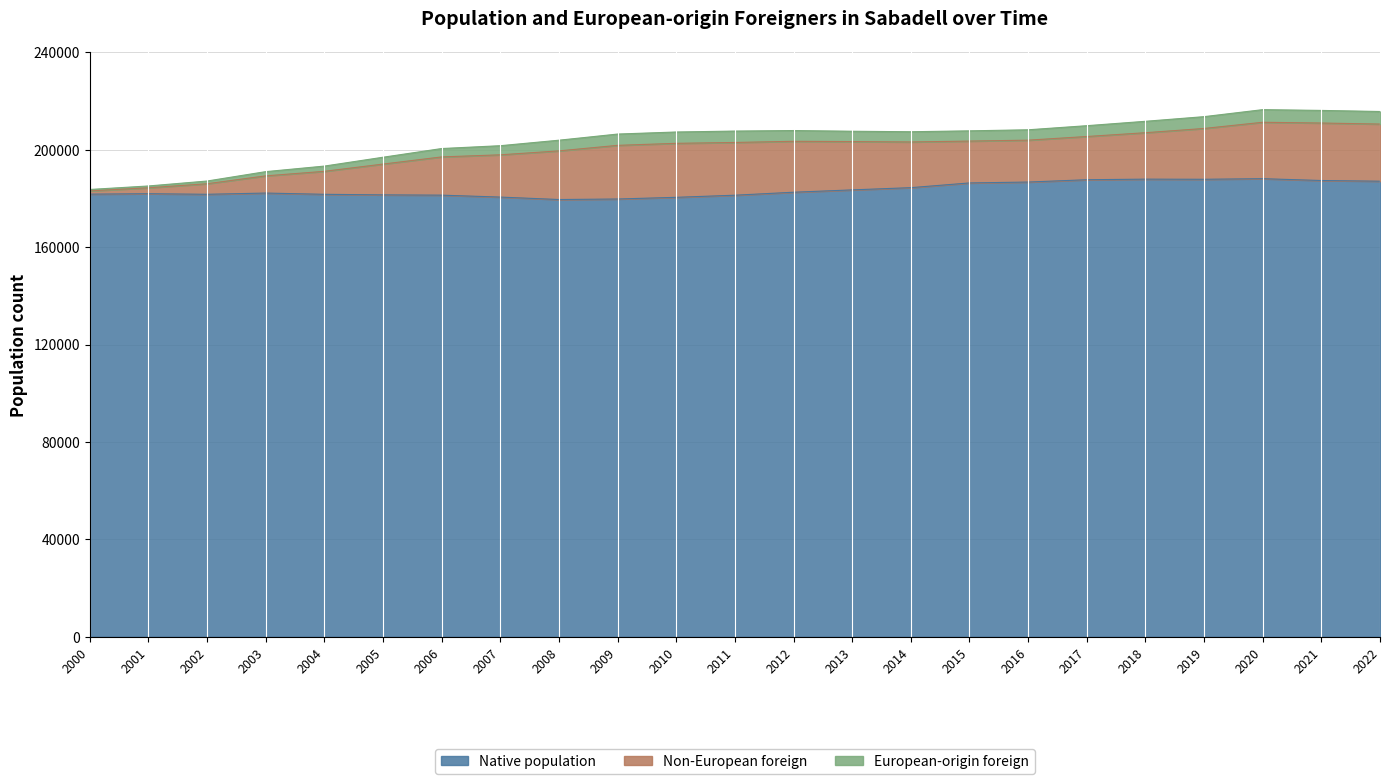

Where is the first local minimum for % European of foreign?

2007